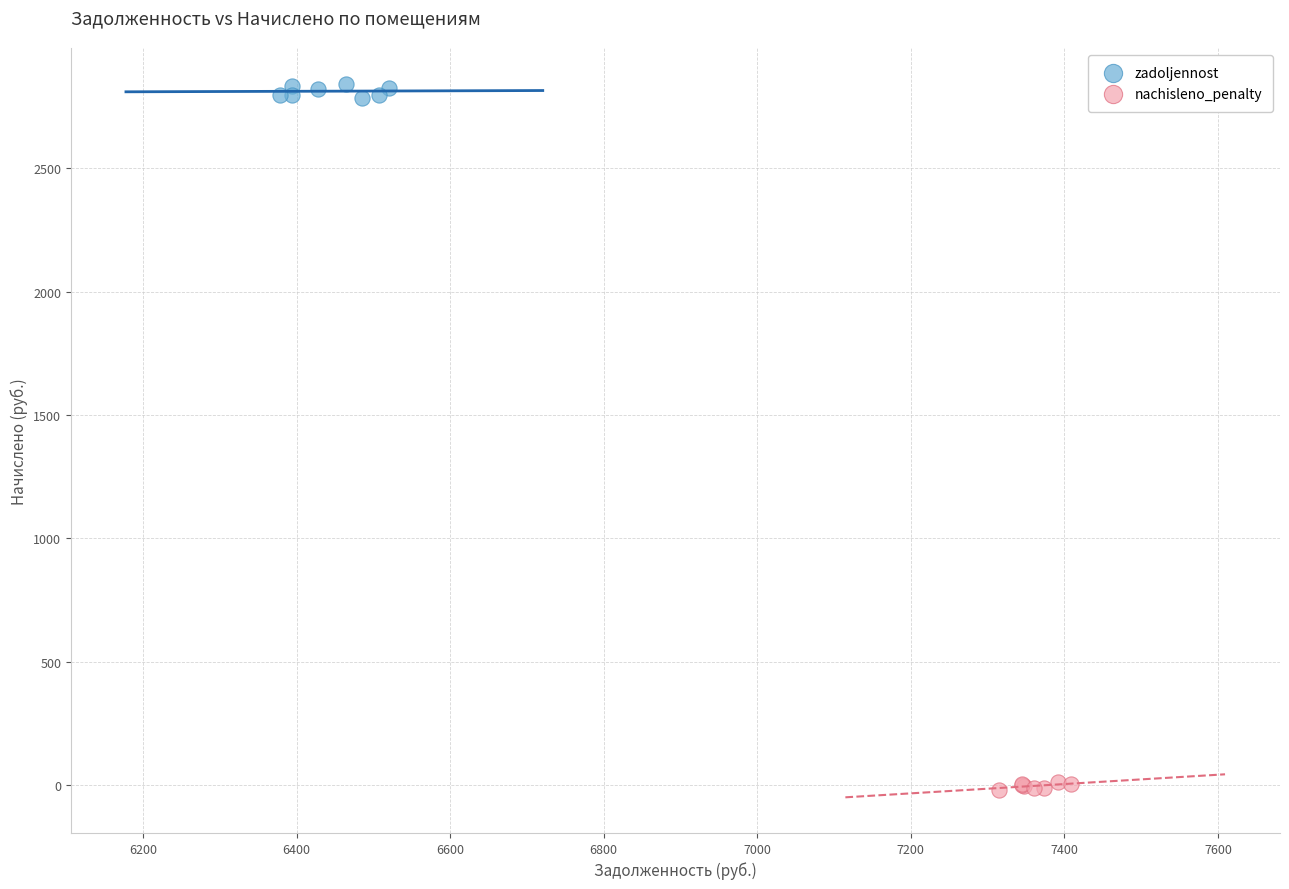

Which series contains the highest Y value?

zadoljennost